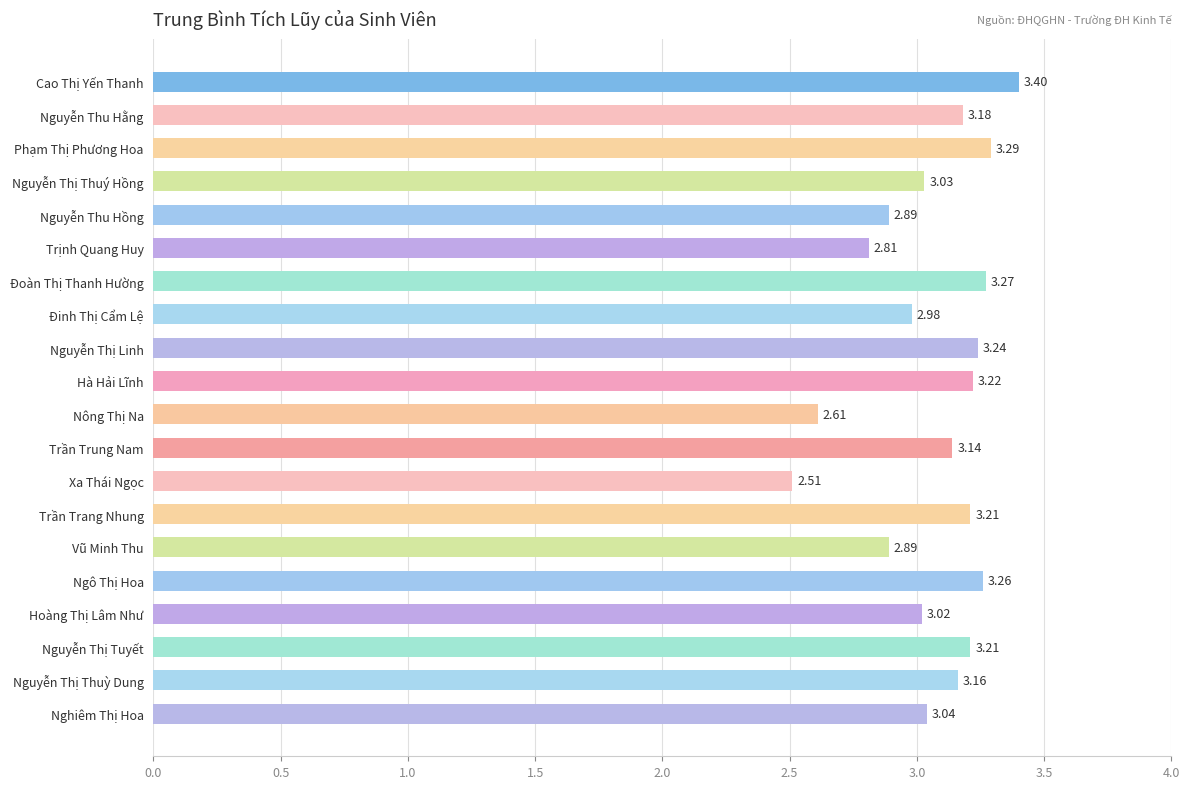

What is the minimum value shown in the chart?

2.5